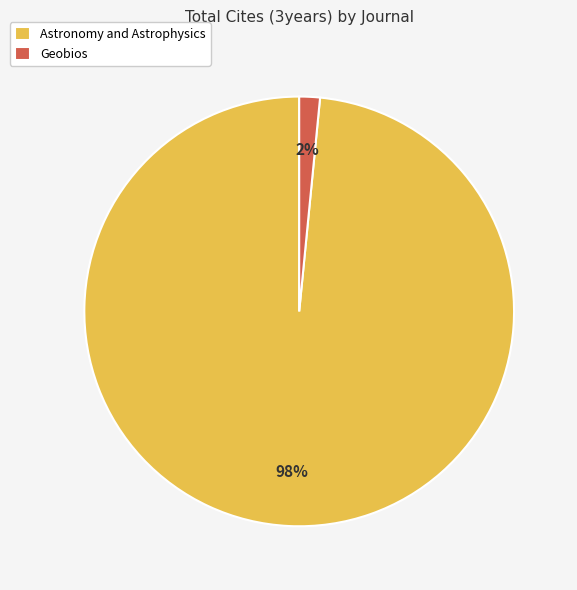

Which has a higher value, Astronomy and Astrophysics or Geobios?

Astronomy and Astrophysics